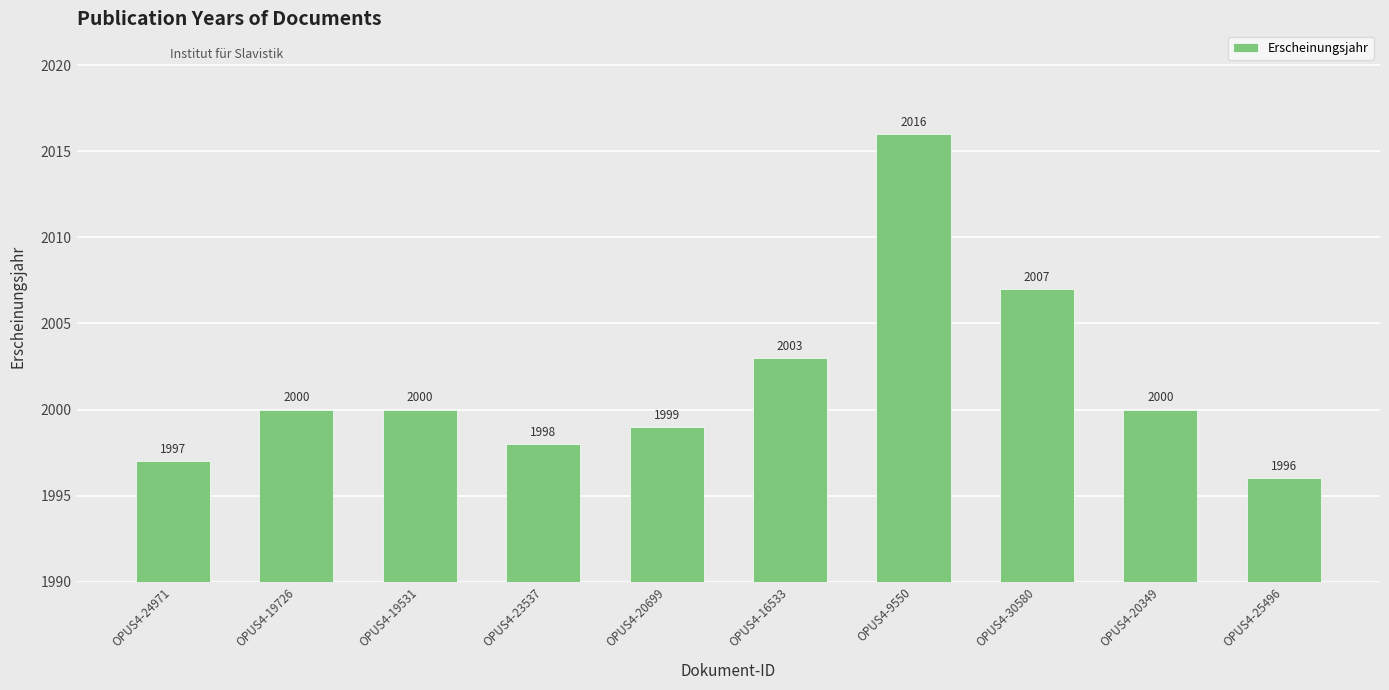

What is the maximum value shown in the chart?

2016